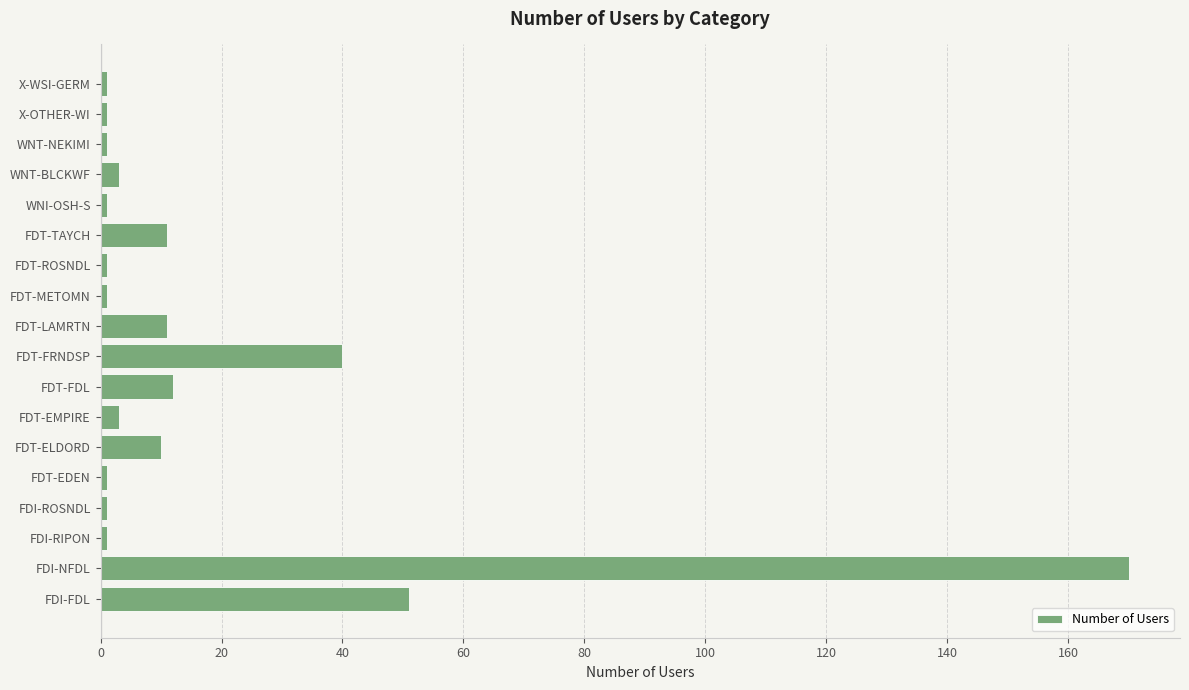

Between FDT-FRNDSP and X-OTHER-WI, which is larger?

FDT-FRNDSP